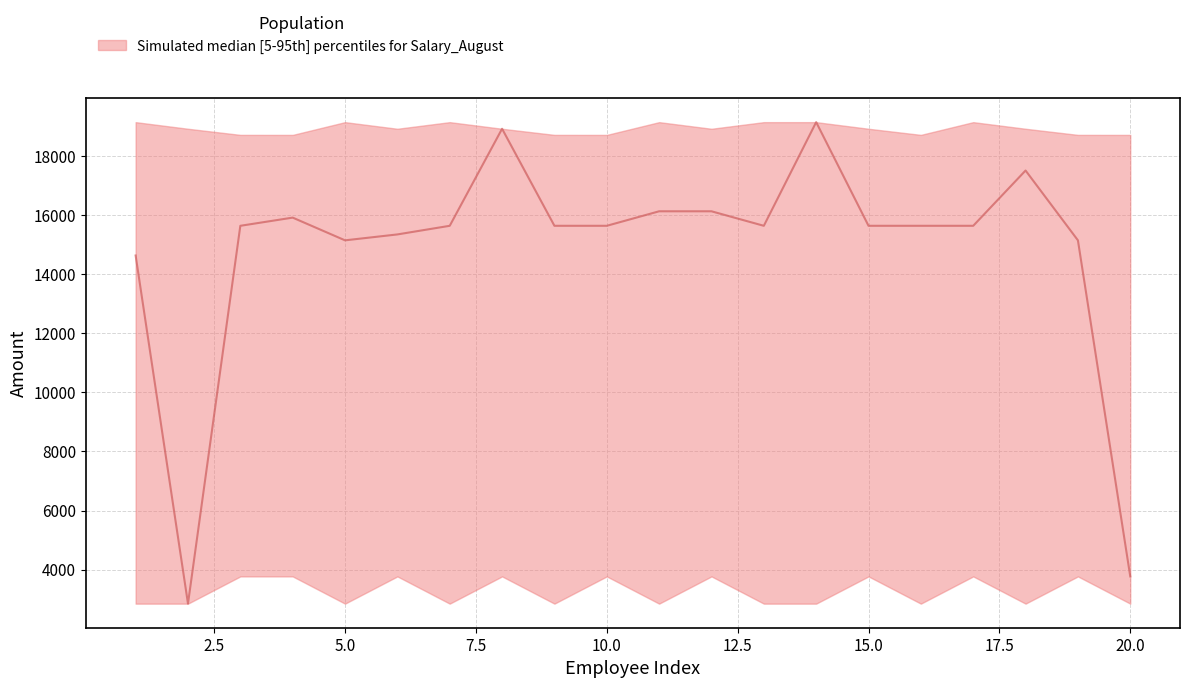

The value of upper at 9 is 25706. True or false?

False